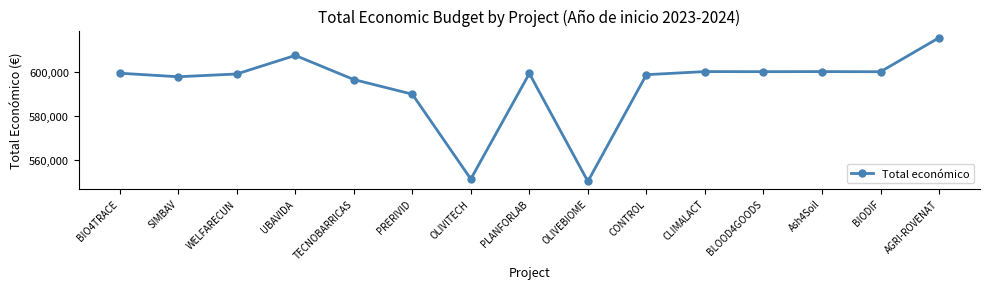

At which category does the data reach its first local peak?

UBAVIDA